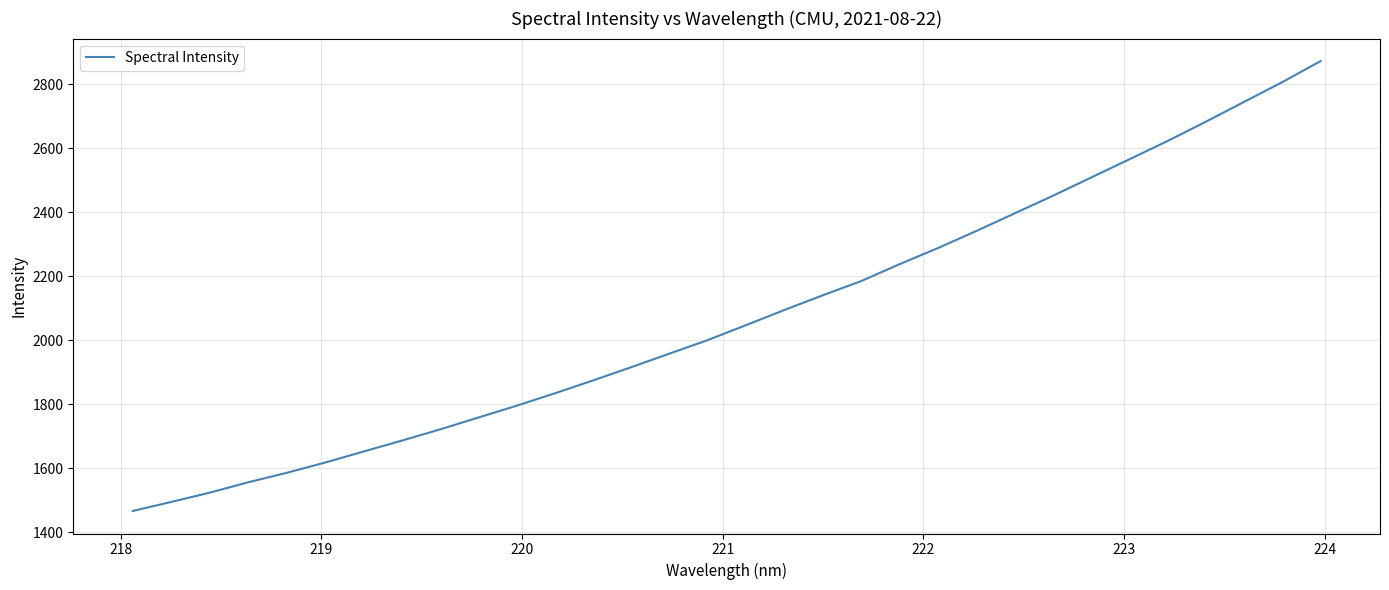

Reading left to right, extract all data points from this chart.

1465.9	1494.1	1523.0	1555.3	1584.8	1616.9	1651.2	1685.4	1720.5	1757.6	1794.6	1833.4	1873.8	1915.4	1957.9	2000.3	2047.0	2094.3	2140.2	2184.4	2237.2	2287.5	2340.7	2395.8	2450.8	2507.9	2565.0	2622.2	2682.5	2744.5	2806.4	2872.1